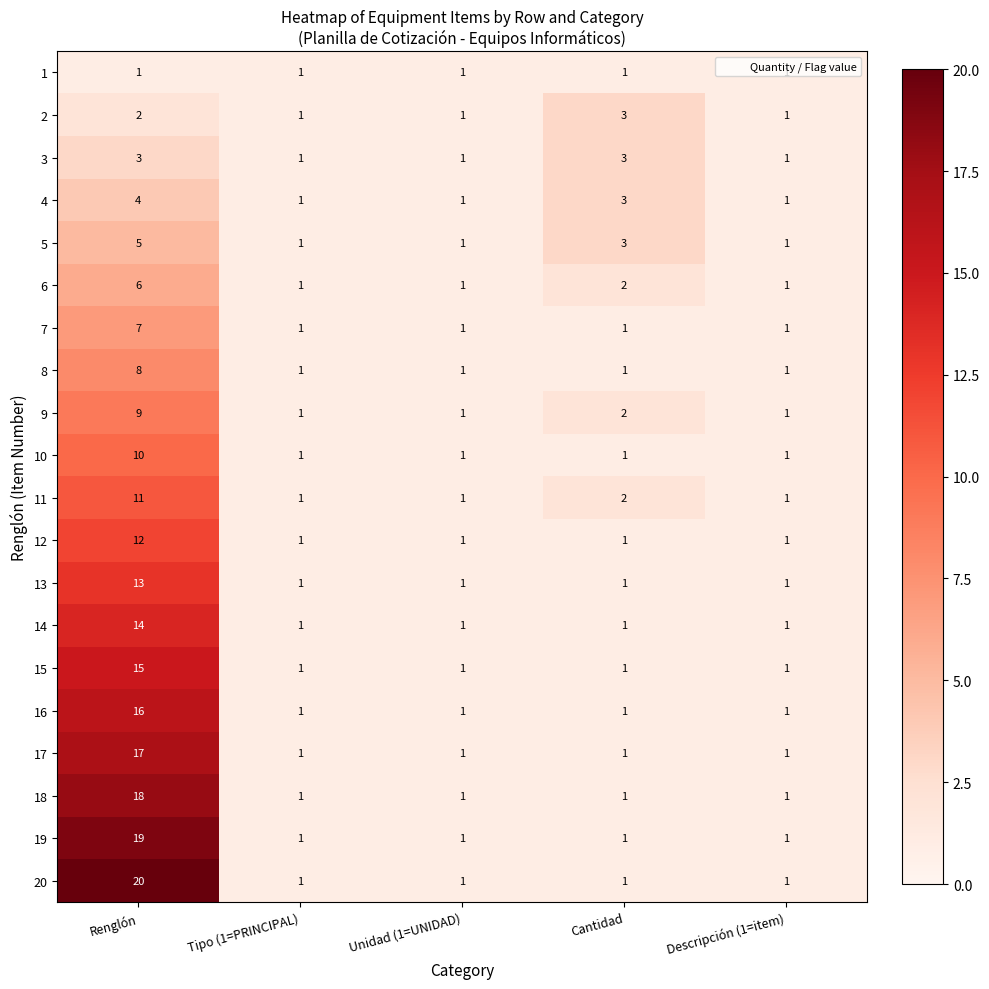

What is the sum of all 9 values?

14